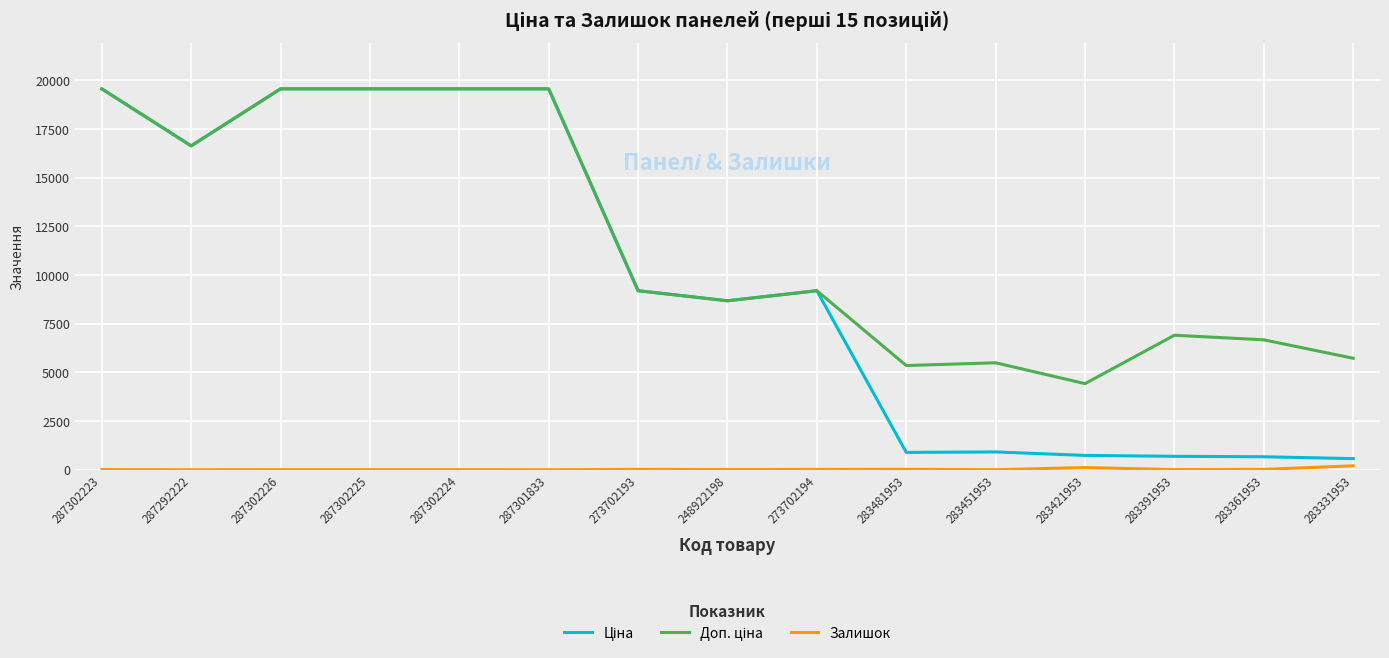

What is the maximum value shown in the chart?

19564.9